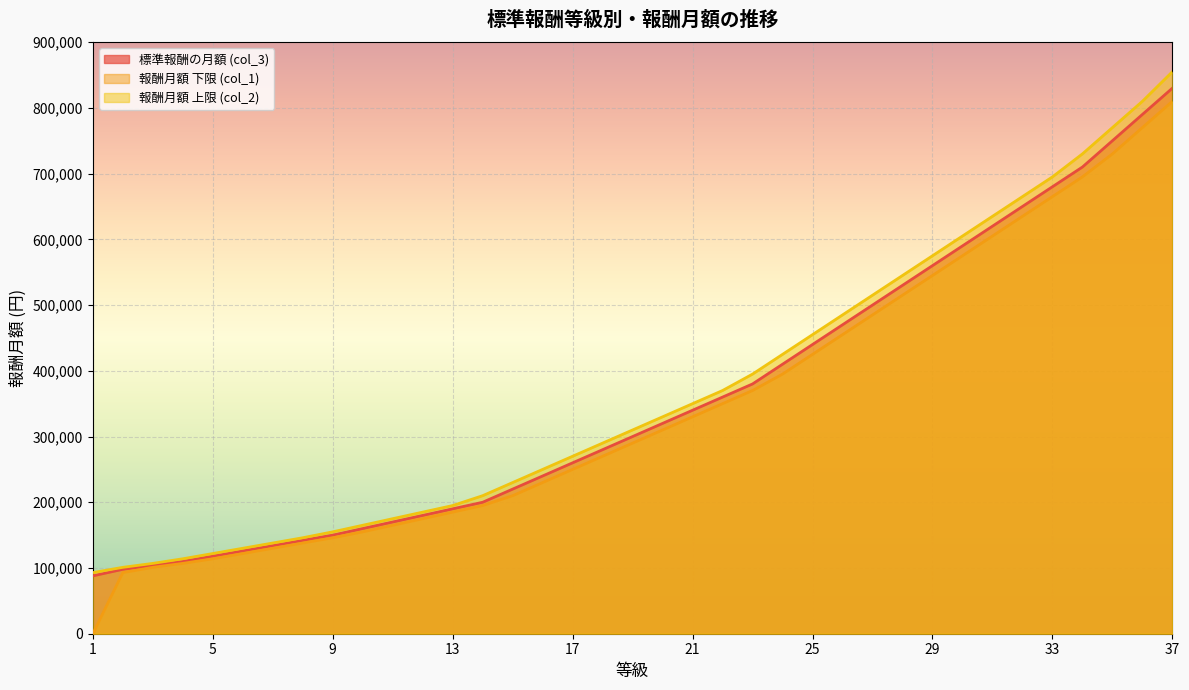

Is the value of 標準報酬の月額 (col_3) at 7 greater than the value of 報酬月額 下限 (col_1) at 24?

No